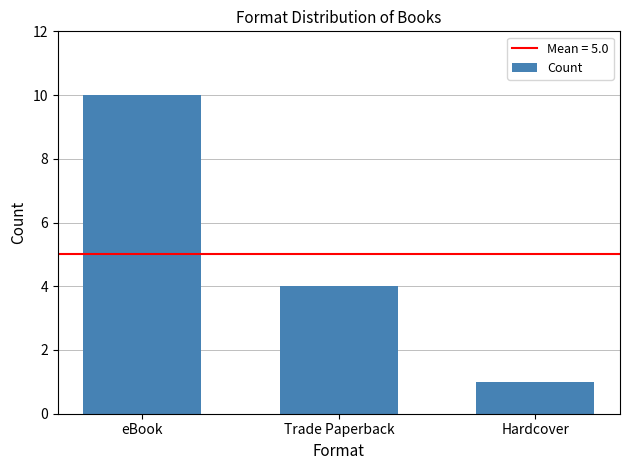

Between eBook and Hardcover, which is larger?

eBook